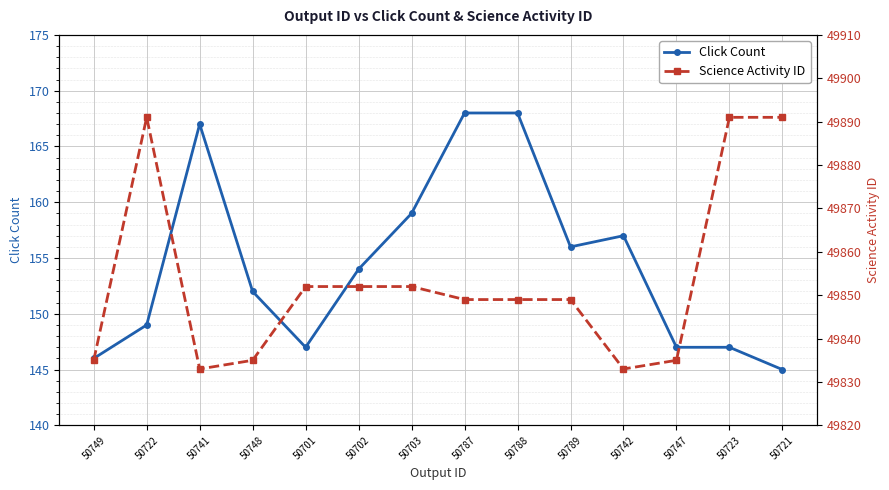

What position from the left is 50722?

2